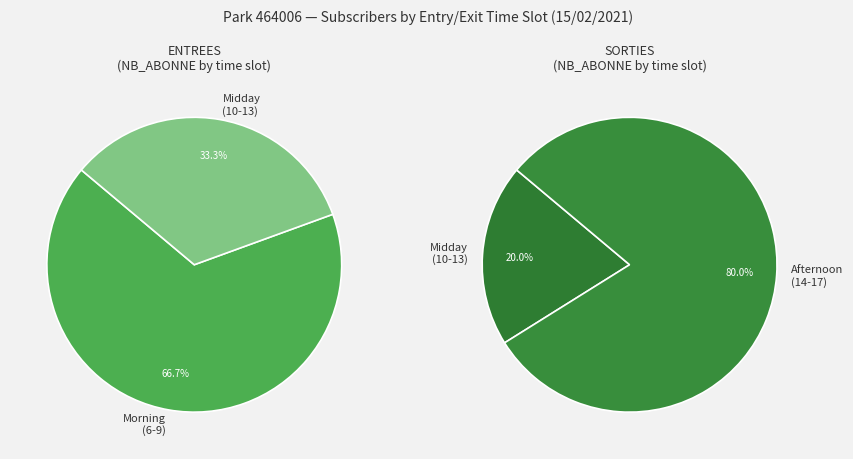

True or false: 0 accounts for 11% of the total.

False